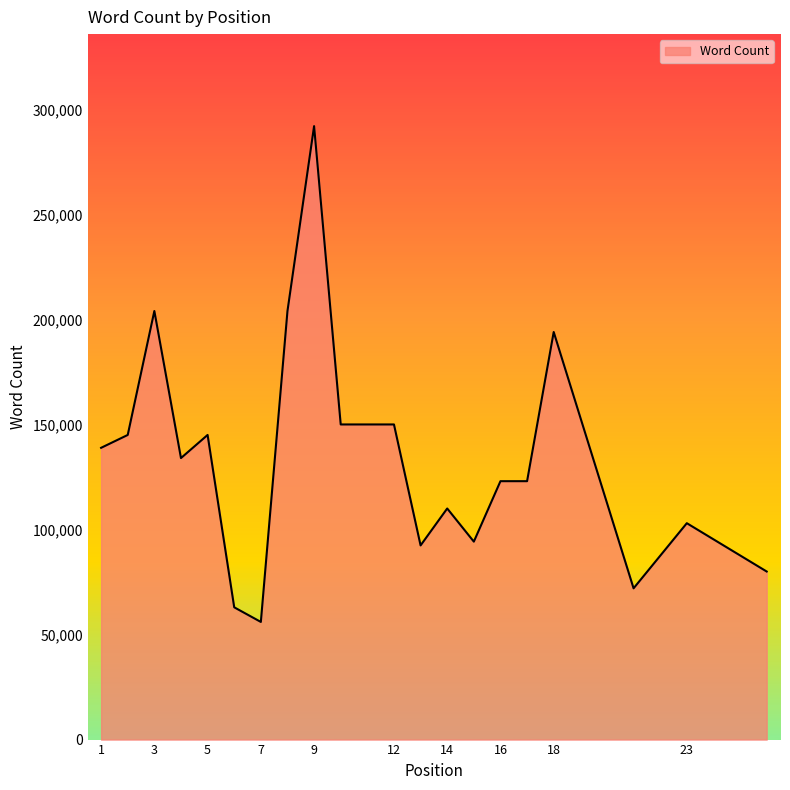

What is the difference between the maximum and minimum values?

236000